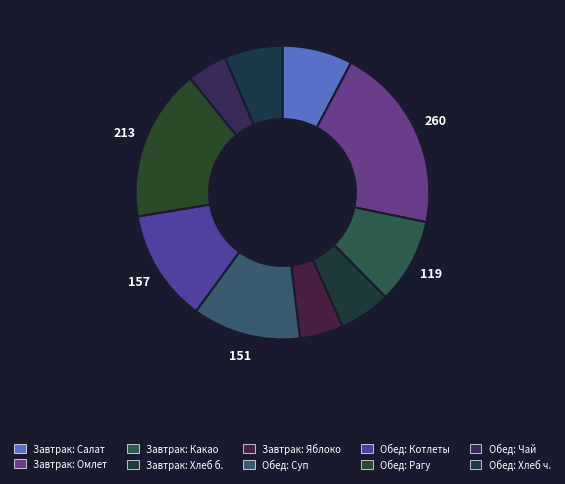

Which category has the biggest portion of the pie?

Омлет натуральный